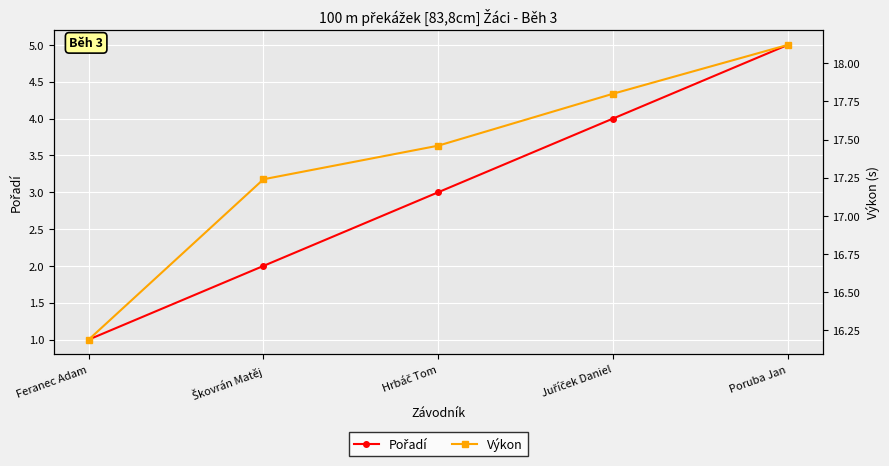

Reading right to left, extract all data points from this chart.

Pořadí: 5.0	4.0	3.0	2.0	1.0
Výkon: 18.1	17.8	17.5	17.2	16.2